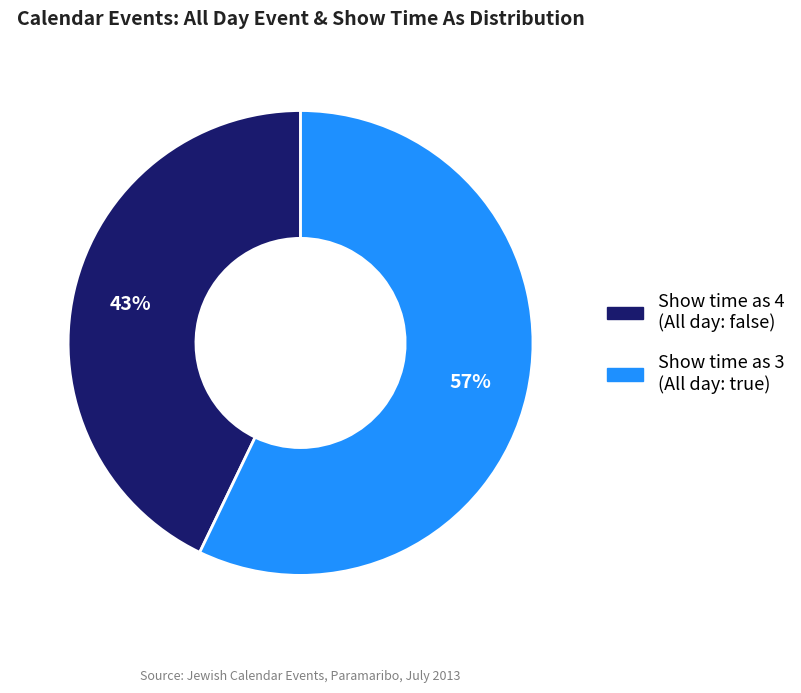

How many segments does this pie chart have?

2